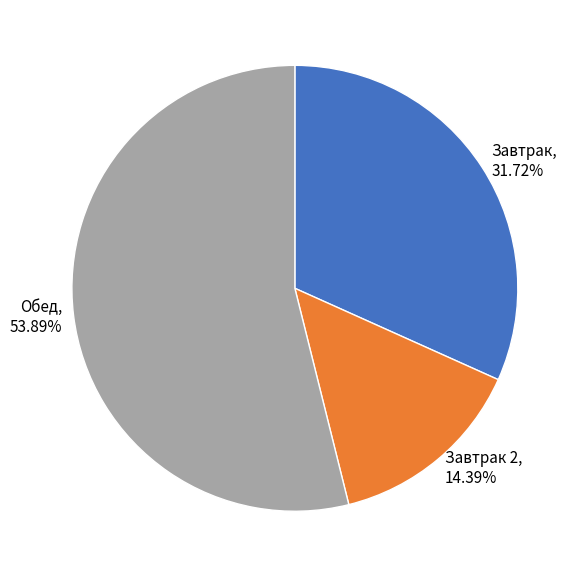

Rank the categories by value from lowest to highest.

Завтрак 2, 14.39%, Завтрак, 31.72%, Обед, 53.89%